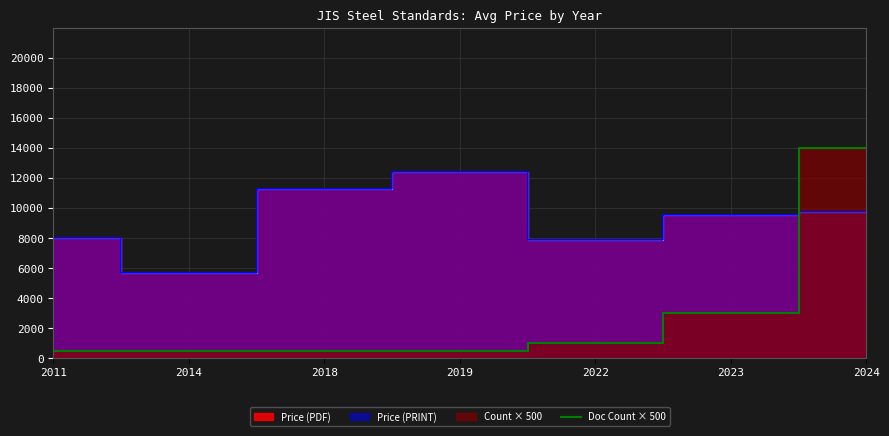

The value at 2018 is 500. True or false?

True